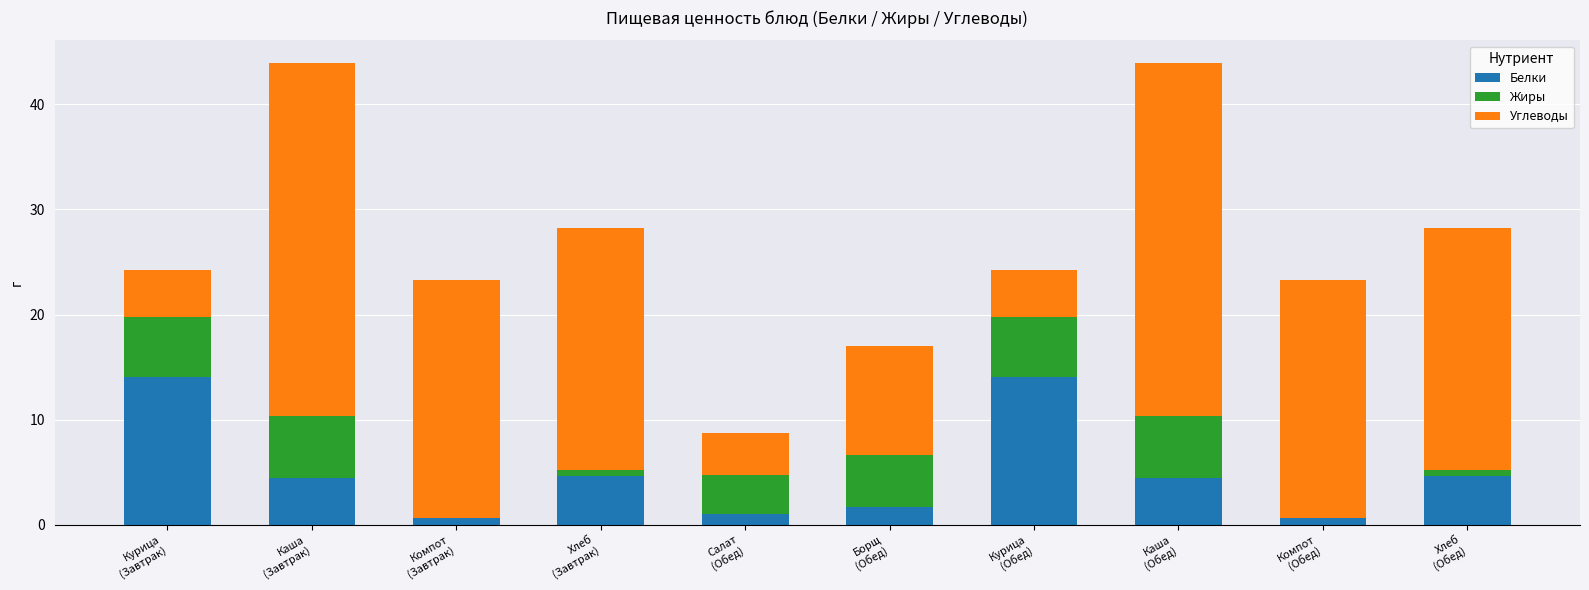

What is the sum of all Белки values?

50.1